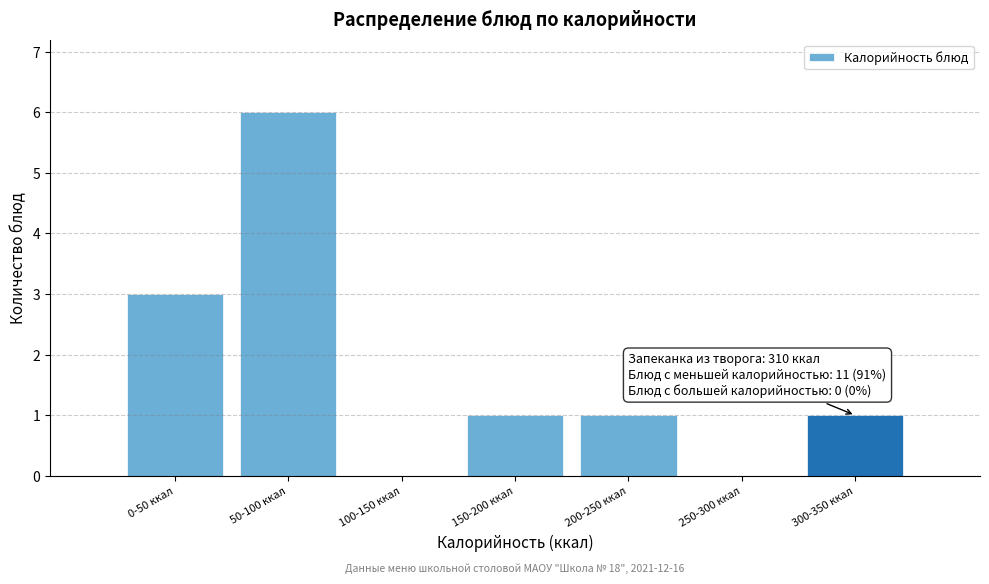

Reading left to right, transcribe all the data shown in this chart.

0-50 ккал=3	50-100 ккал=6	100-150 ккал=0	150-200 ккал=1	200-250 ккал=1	250-300 ккал=0	300-350 ккал=1